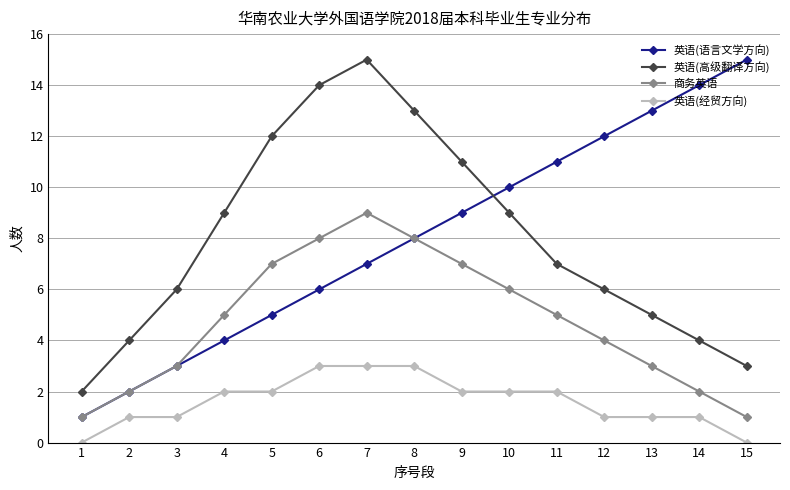

The 商务英语 series shows 5 at 6. True or false?

False